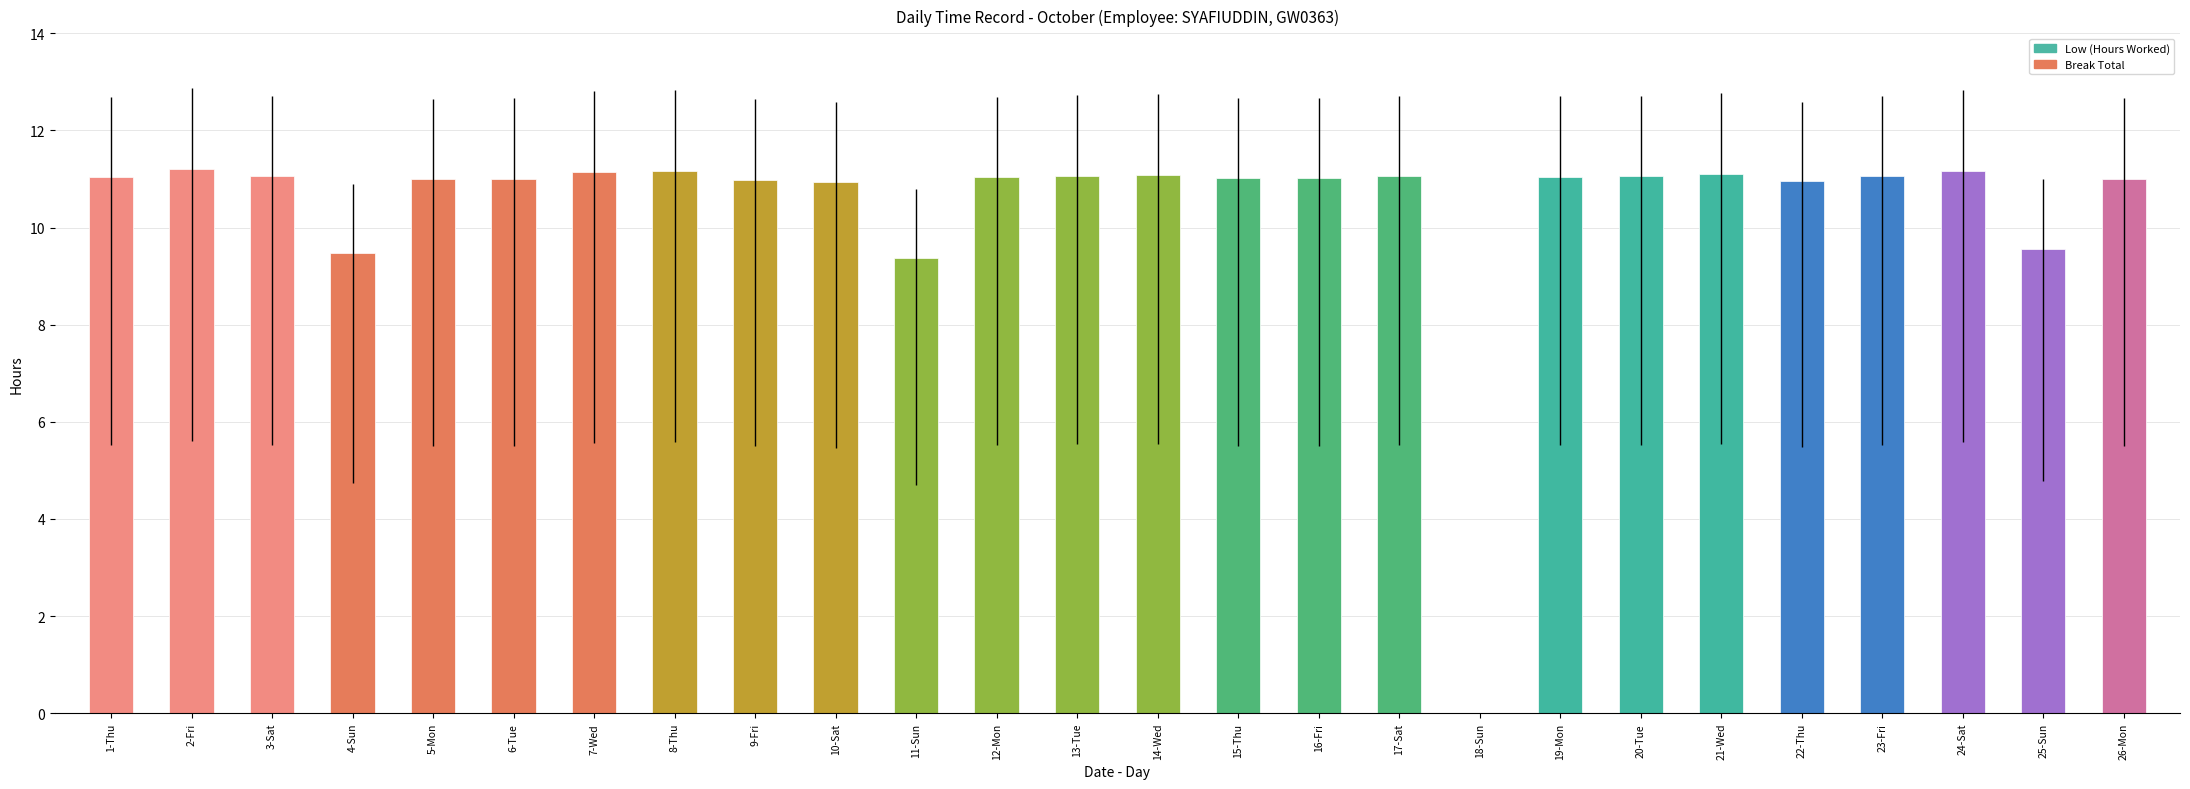

Is it true that the value at 11-Sun is 9.4?

True